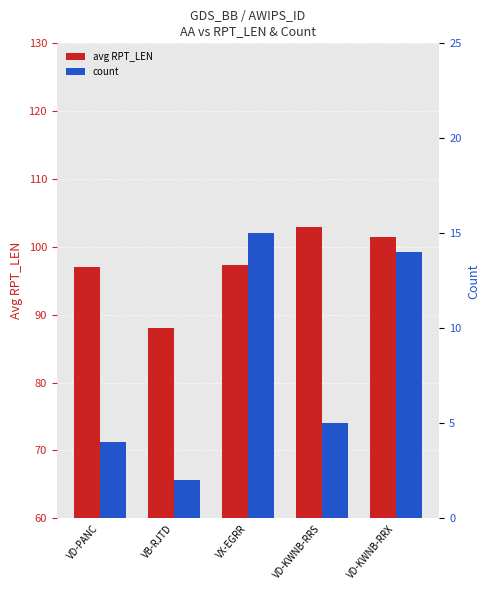

Count the number of data series in this chart.

2